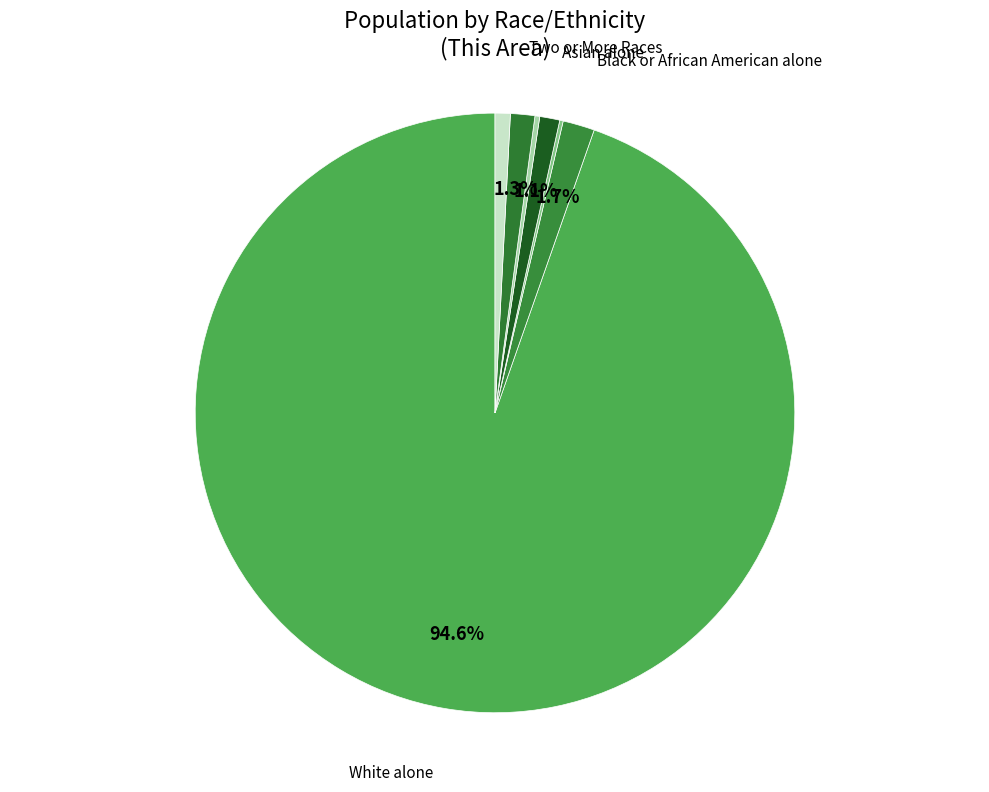

How many segments does this pie chart have?

7